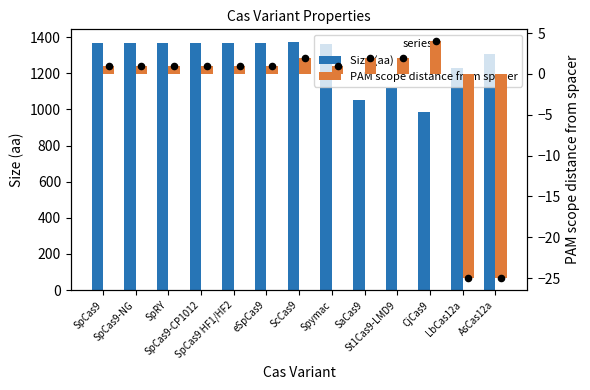

At which category is the sum across all series the highest?

ScCas9